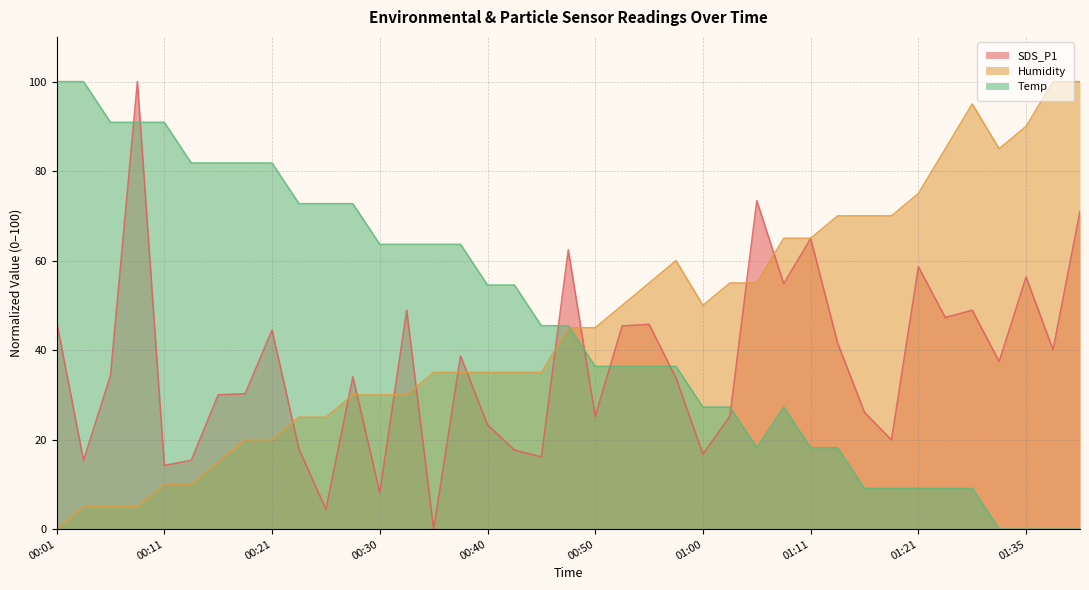

Between which two adjacent categories do Temp and Humidity first intersect?

00:47 and 00:50